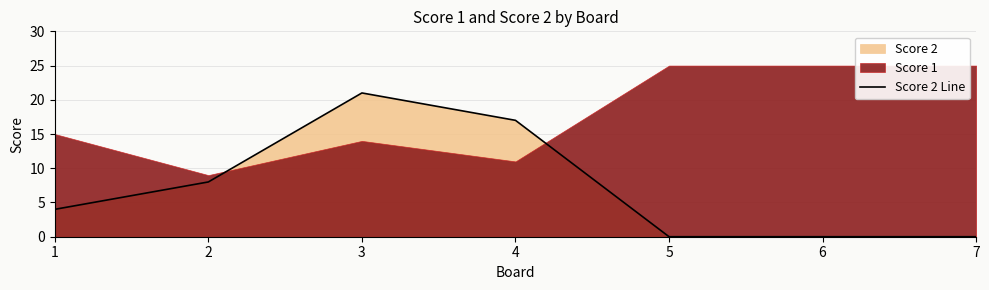

Reading left to right, what are all the values shown in this chart?

4	8	21	17	0	0	0